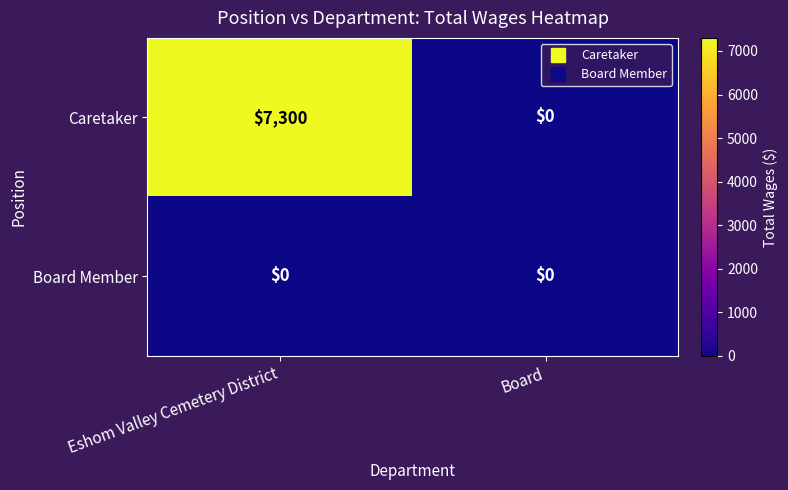

What is the spread (max minus min) of values at Eshom Valley Cemetery District?

7300